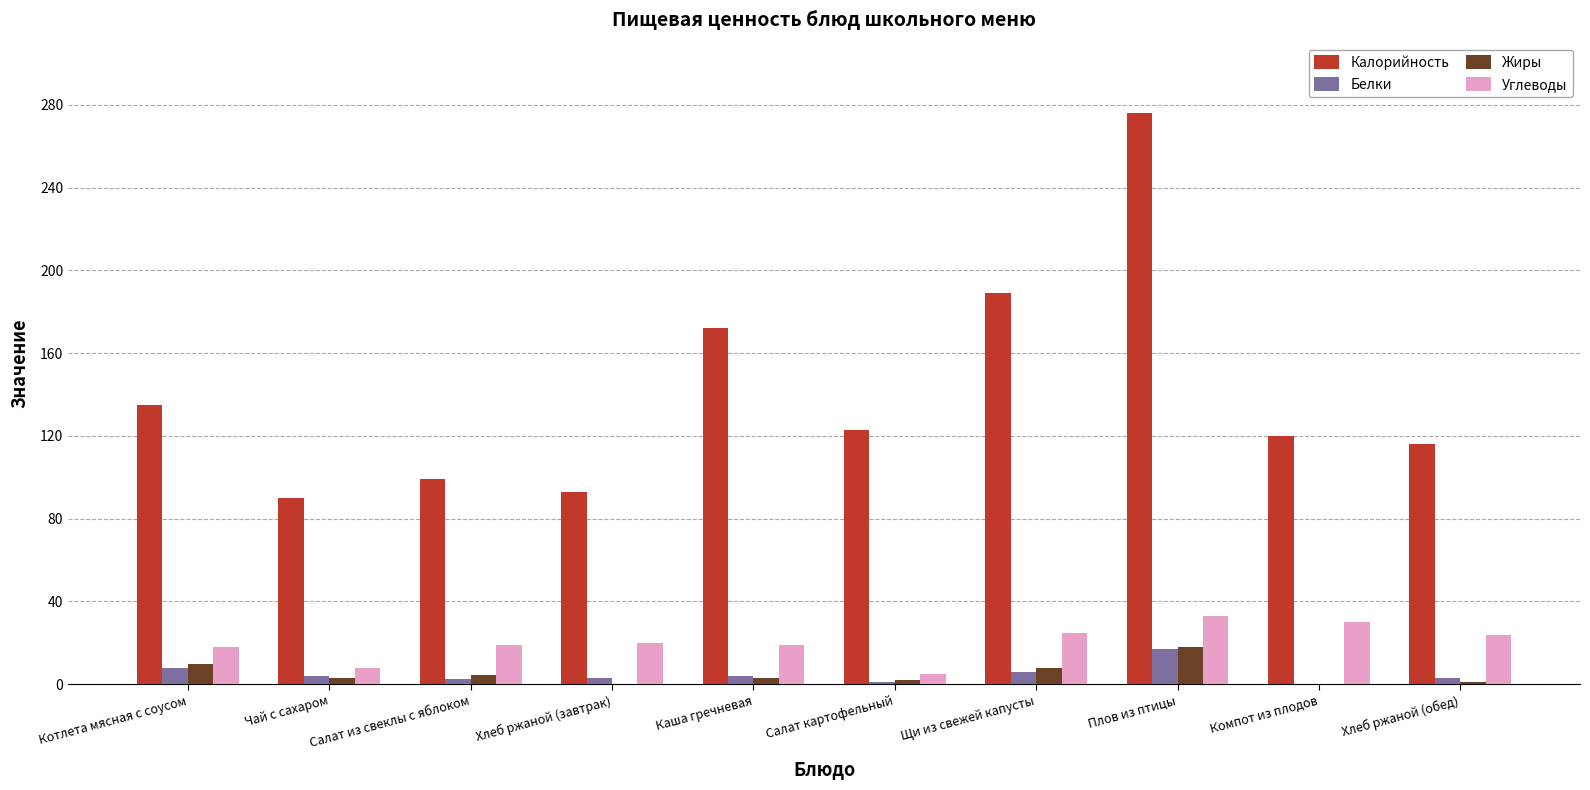

Between Каша гречневая and Плов из птицы, which series saw the biggest shift?

Калорийность